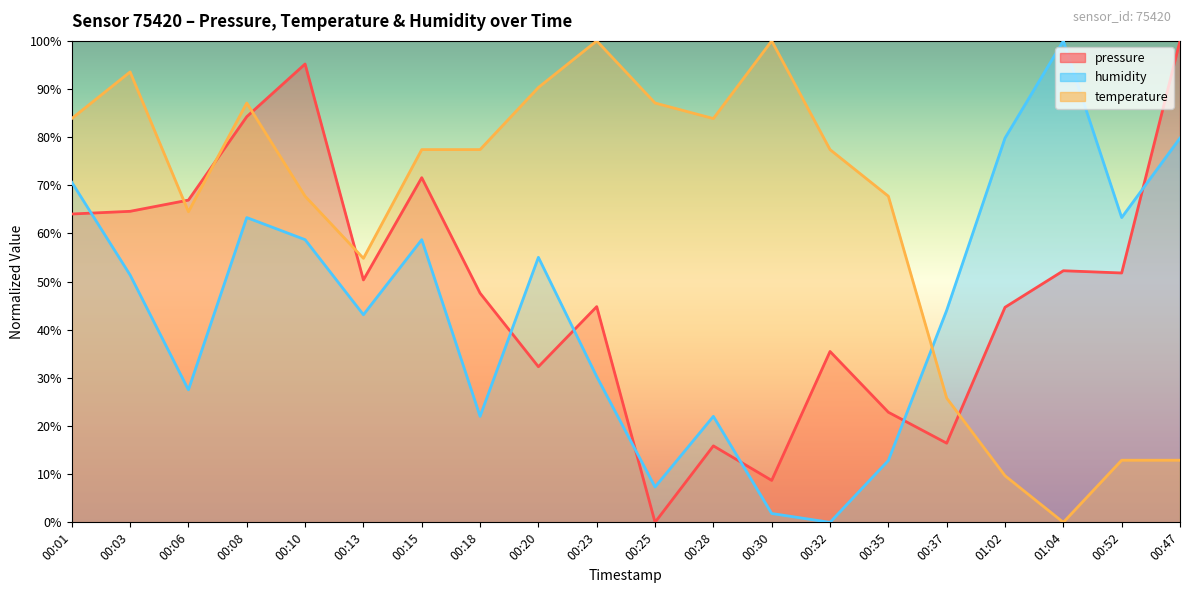

True or false: humidity and temperature intersect in this chart.

True